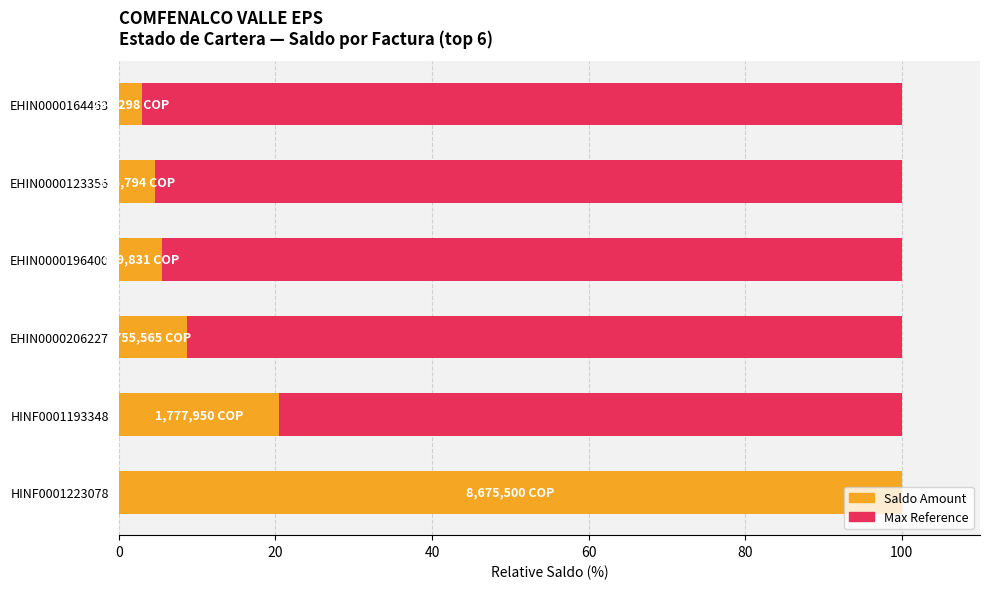

What is the highest value of the Saldo Amount series?

100.0